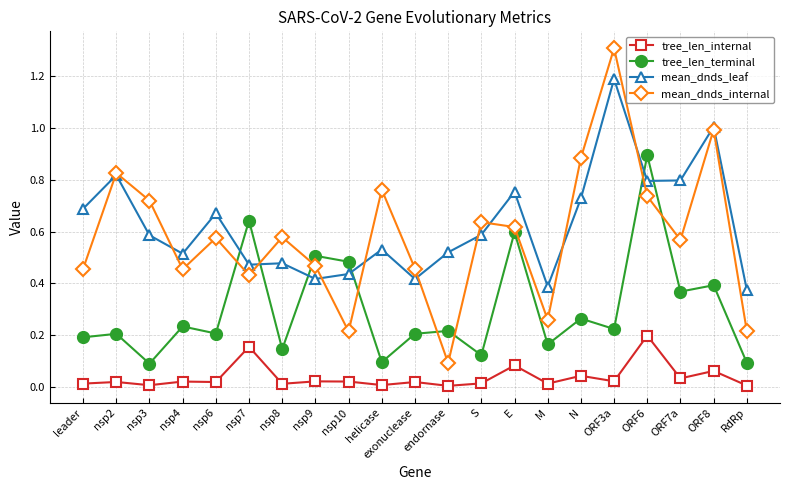

What is the difference between the maximum and minimum values in the mean_dnds_internal series?

1.2